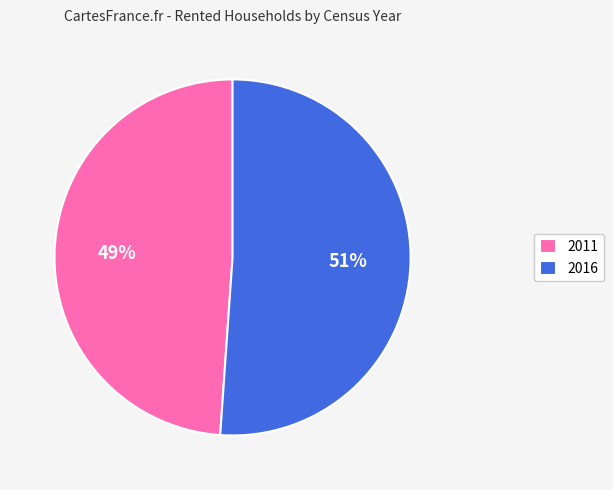

Count the number of slices in the pie.

2